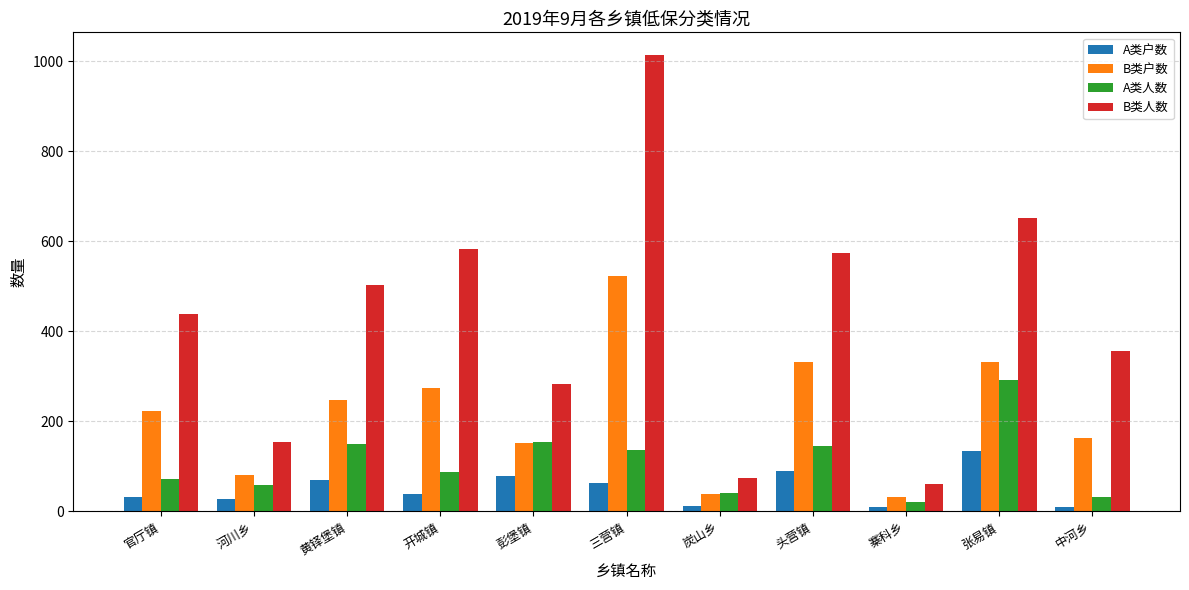

True or false: B类户数 has a value of 162 at 中河乡.

True